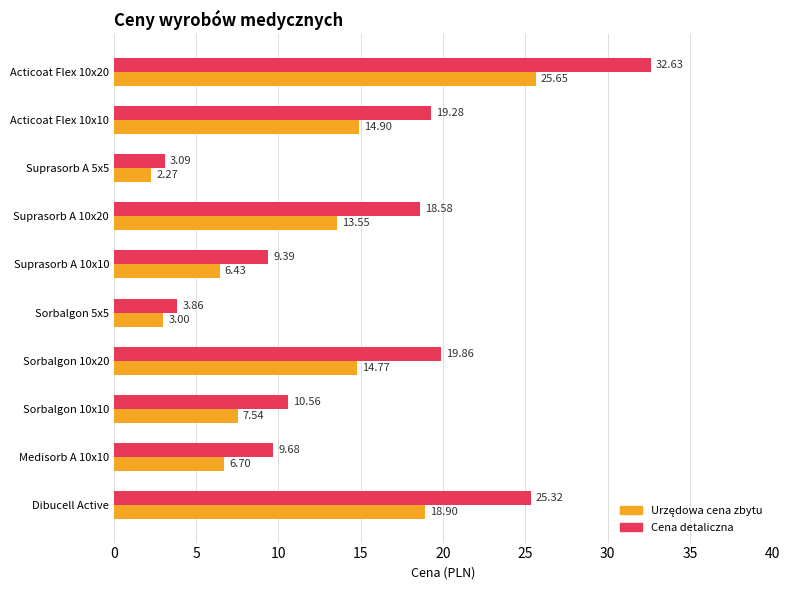

Which series has the largest range (max minus min)?

Cena detaliczna